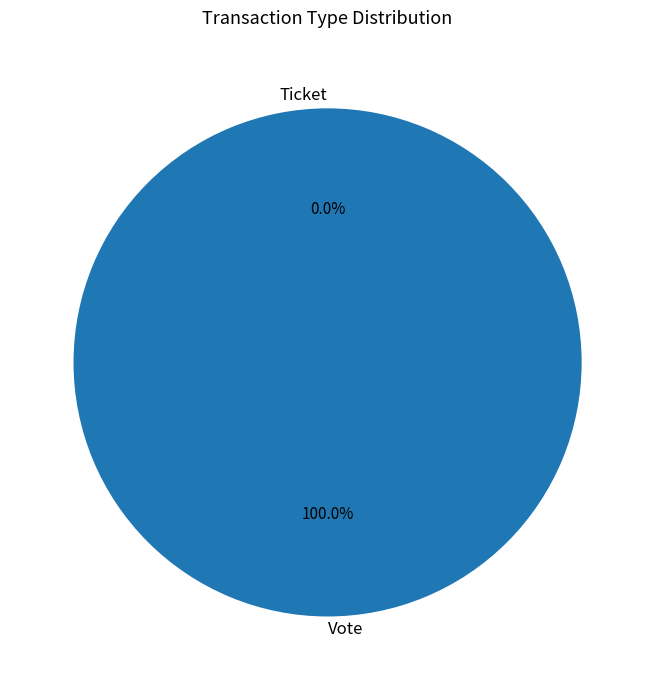

The Vote slice represents 99% of the pie. True or false?

False